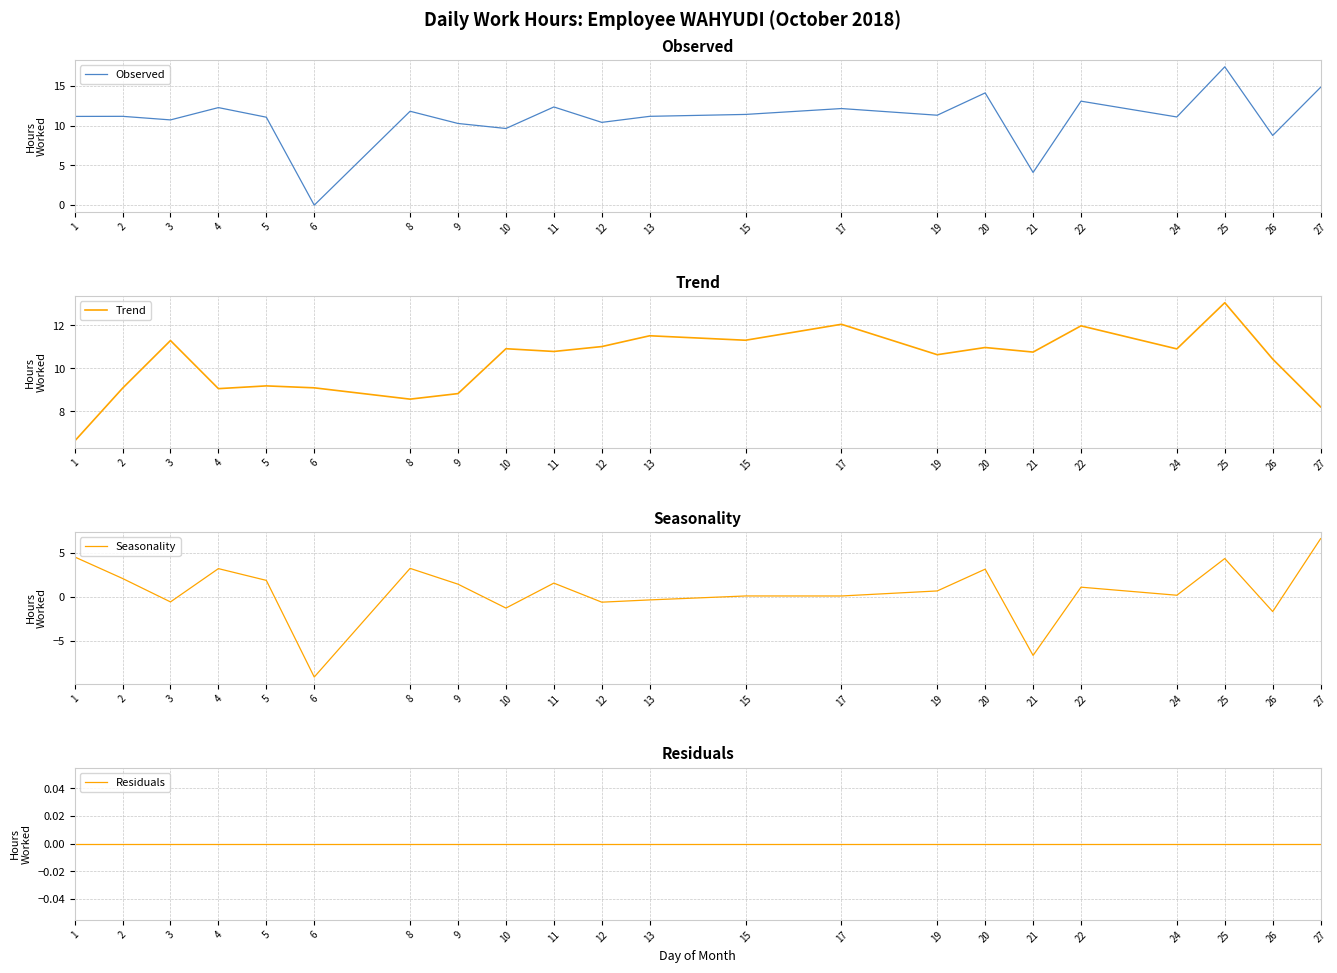

Where is the first local minimum for Observed?

3